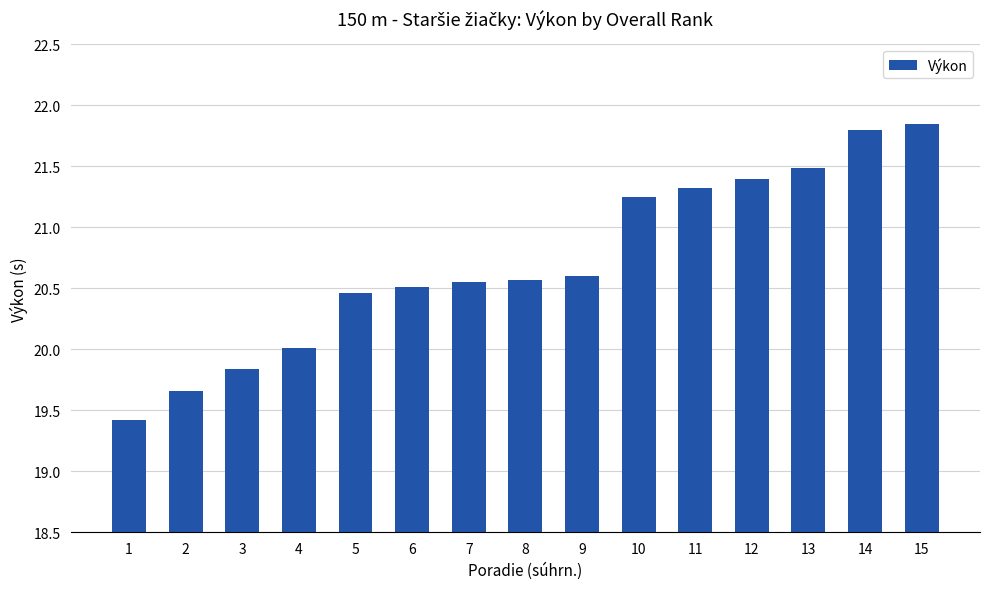

What is the change in value from 7 to 11?

+0.8